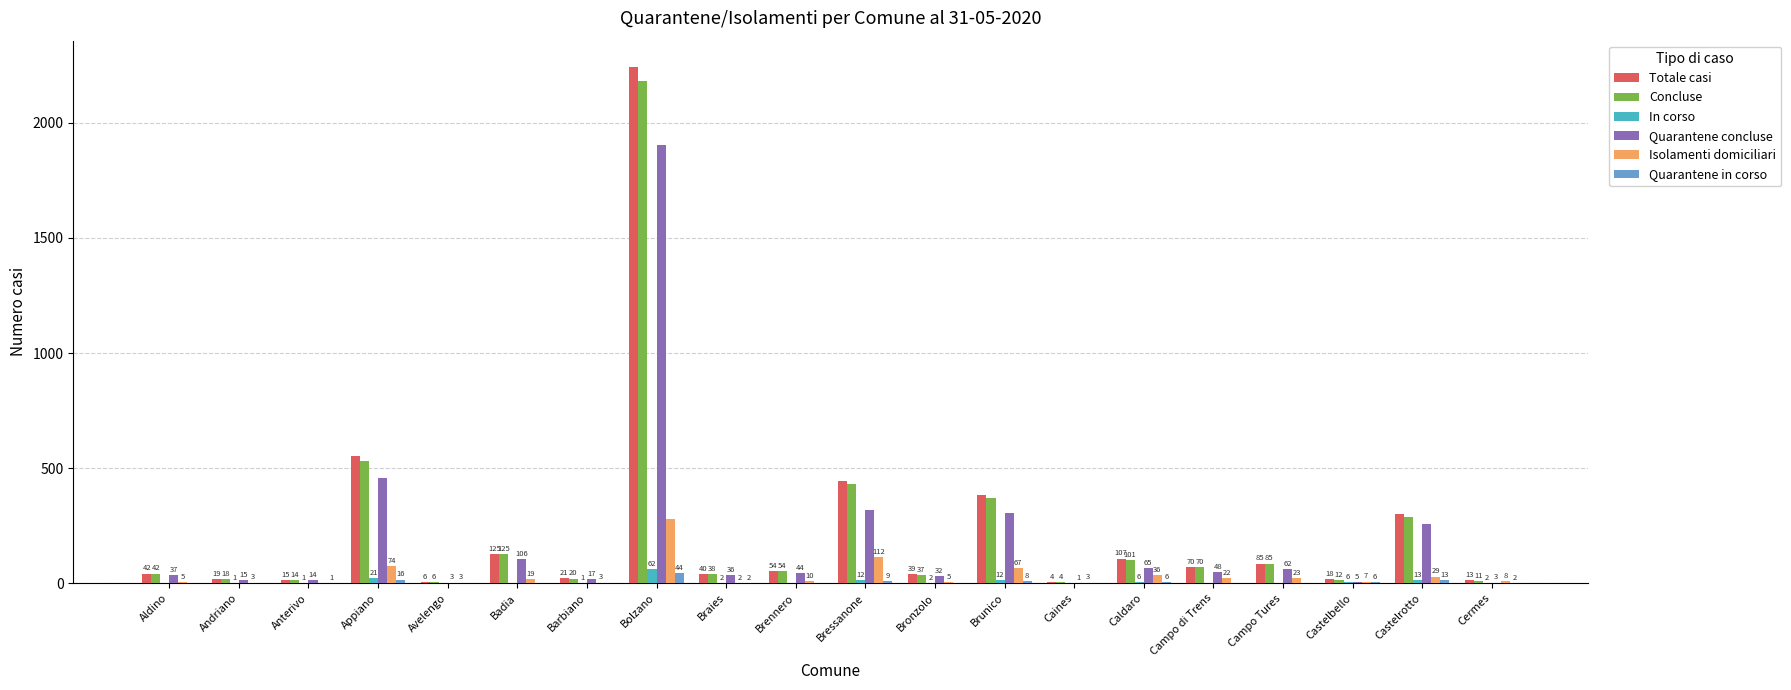

What are all the series names shown in the legend?

Totale casi, Concluse, In corso, Quarantene concluse, Isolamenti domiciliari, Quarantene in corso